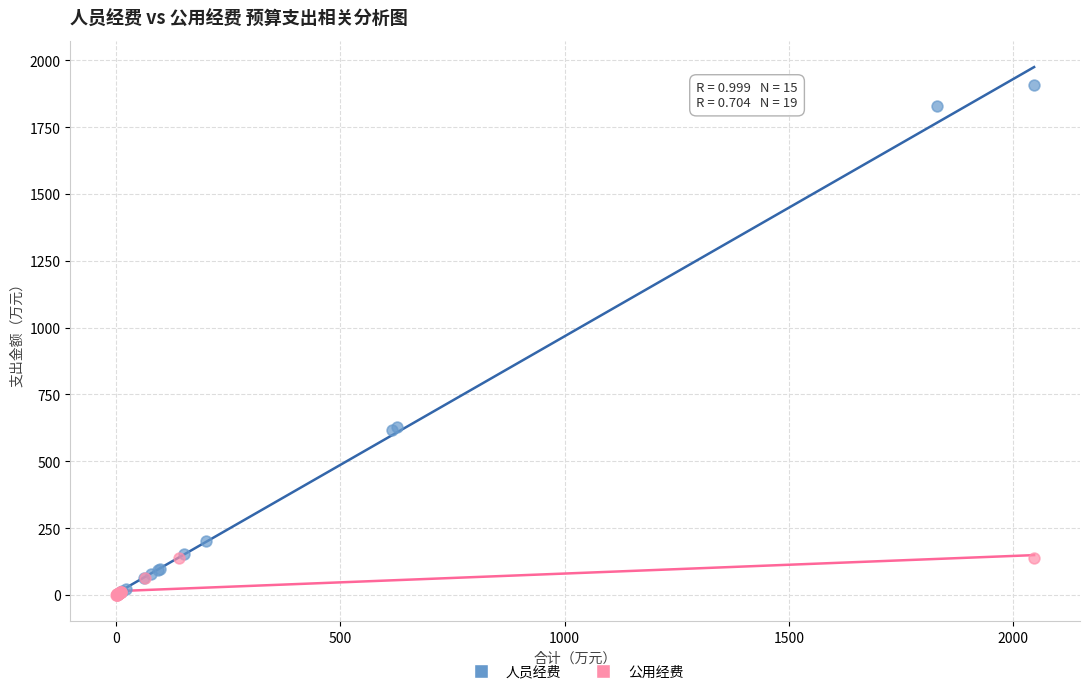

Which series contains the highest Y value?

人员经费